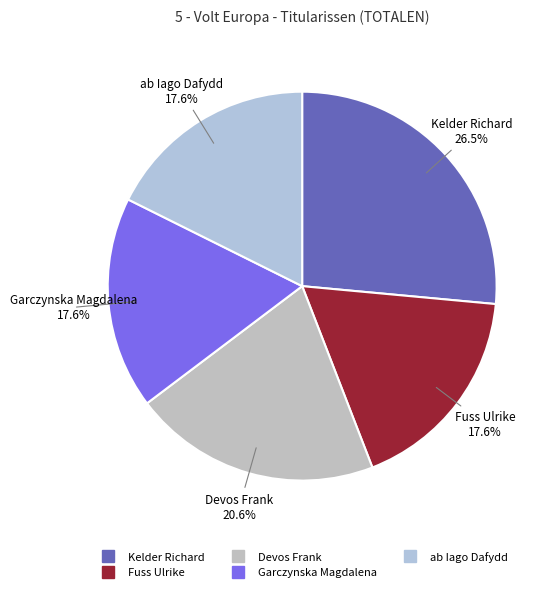

What is the ratio of the value at ab Iago Dafydd to the value at Devos Frank?

0.9